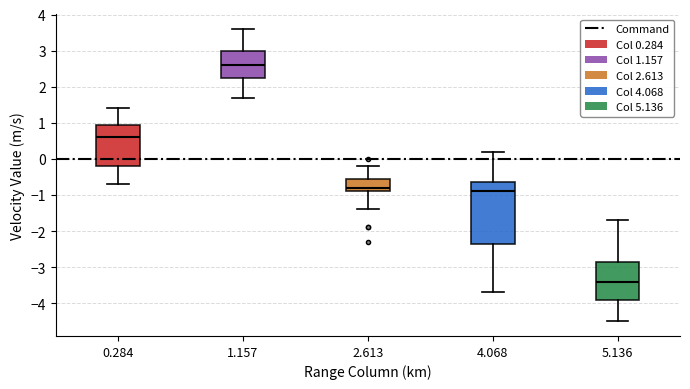

Reading left to right, transcribe this box plot: for each box, give where its median line is, the range the box spans, and where its two whiskers end, as read against the y-axis. The values are not printed on the chart, so give them approximately, as read against the axis.

0.284: median 0.6, box -0.2 to 1.0, whiskers -0.7 to 1.4
1.157: median 2.6, box 2.3 to 3.0, whiskers 1.7 to 3.6
2.613: median -0.8, box -0.9 to -0.5, whiskers -1.4 to -0.2
4.068: median -0.9, box -2.3 to -0.6, whiskers -3.7 to 0.2
5.136: median -3.4, box -3.9 to -2.8, whiskers -4.5 to -1.7